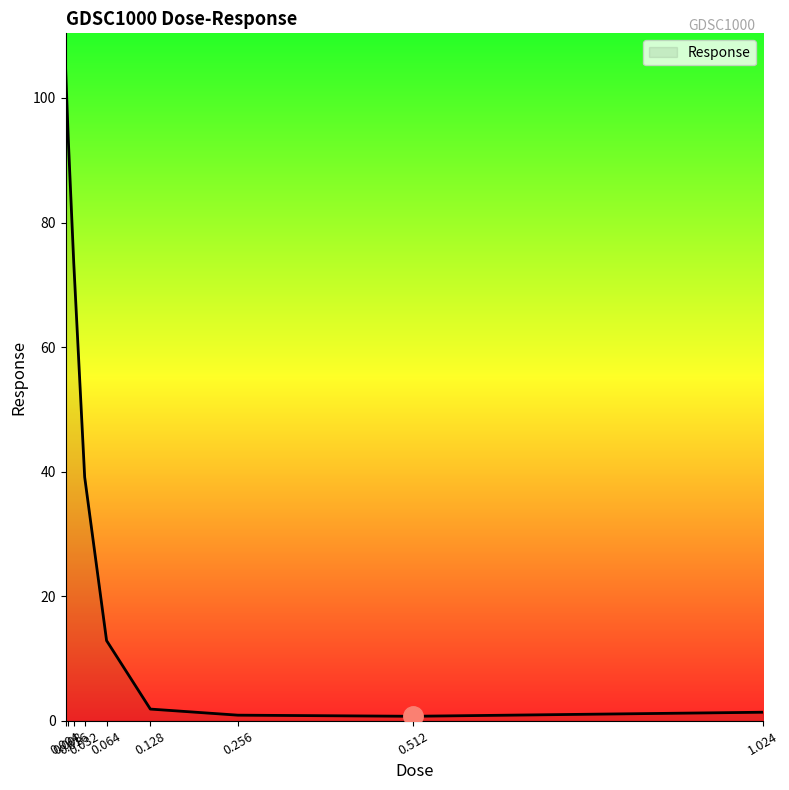

At which category does the chart reach its peak across all series?

0.004